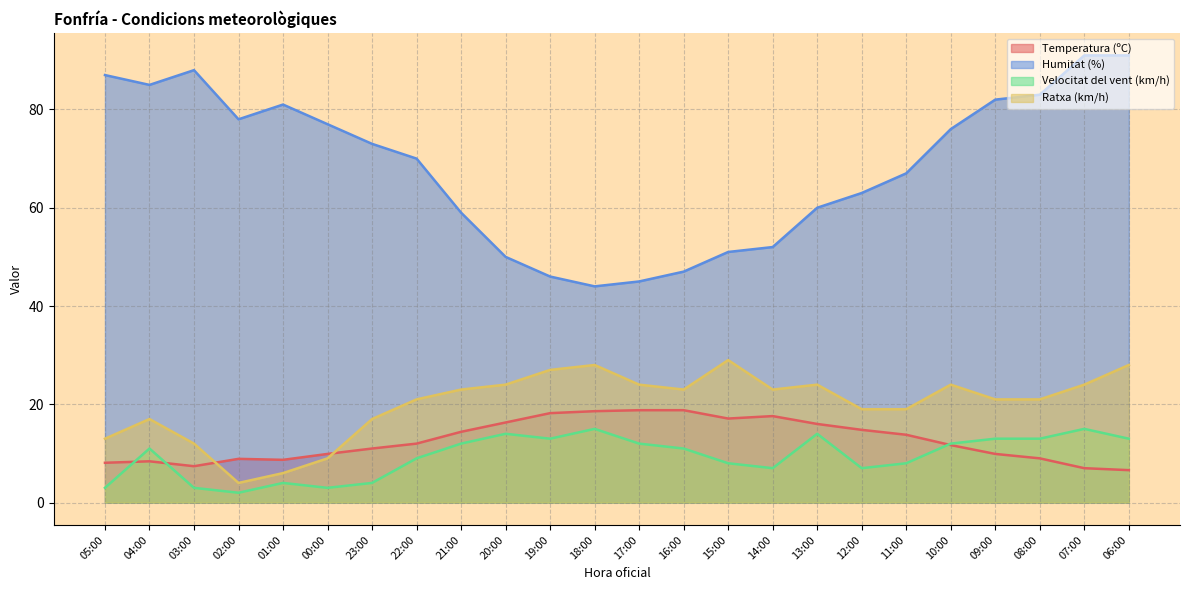

What is the difference between the maximum and second lowest values in the Humitat (%) series?

46.0